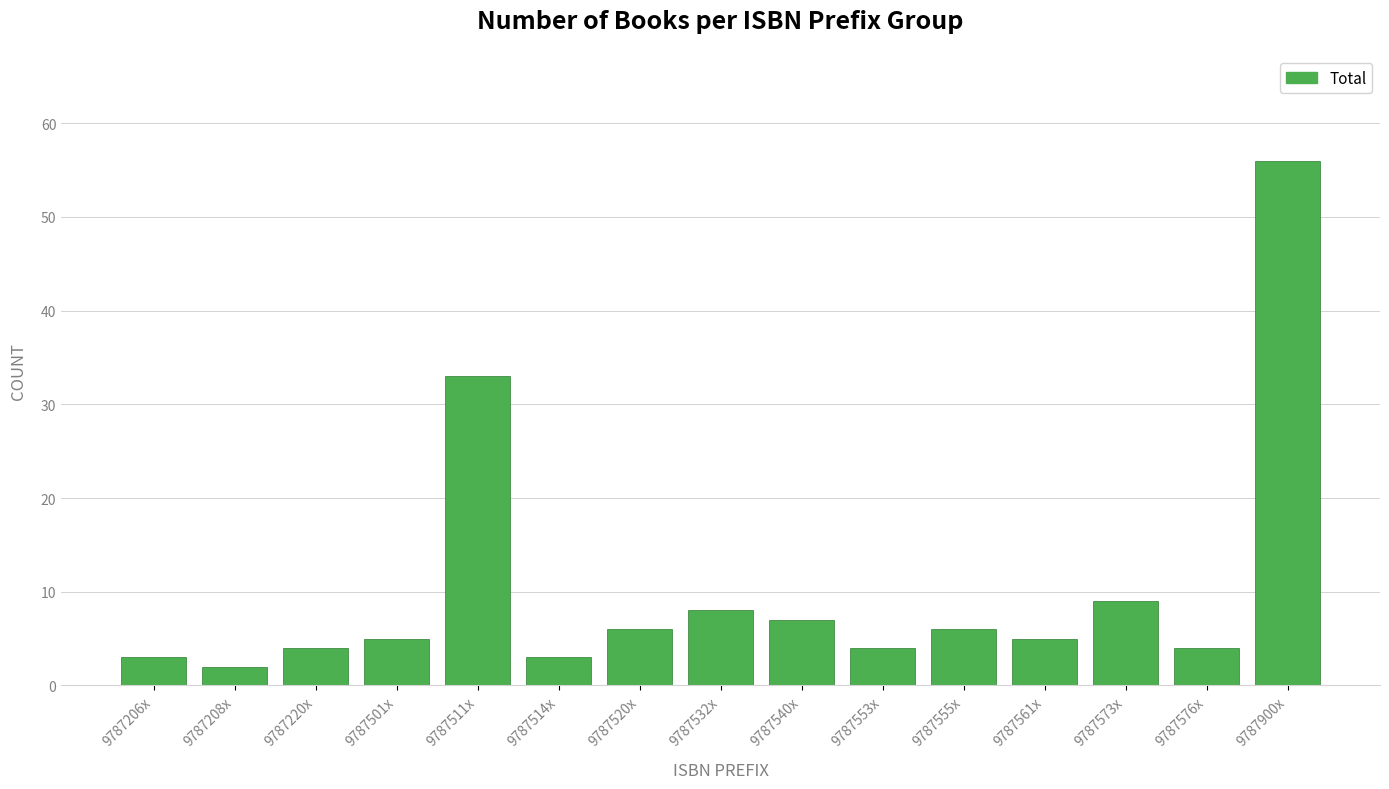

Reading left to right, transcribe all the data shown in this chart.

3	2	4	5	33	3	6	8	7	4	6	5	9	4	56